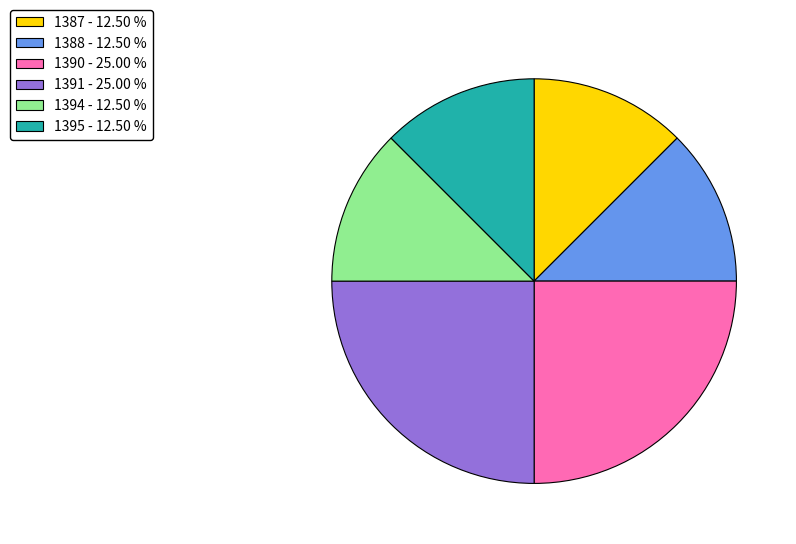

Which has a higher value, 1390 - 25.00 % or 1387 - 12.50 %?

1390 - 25.00 %